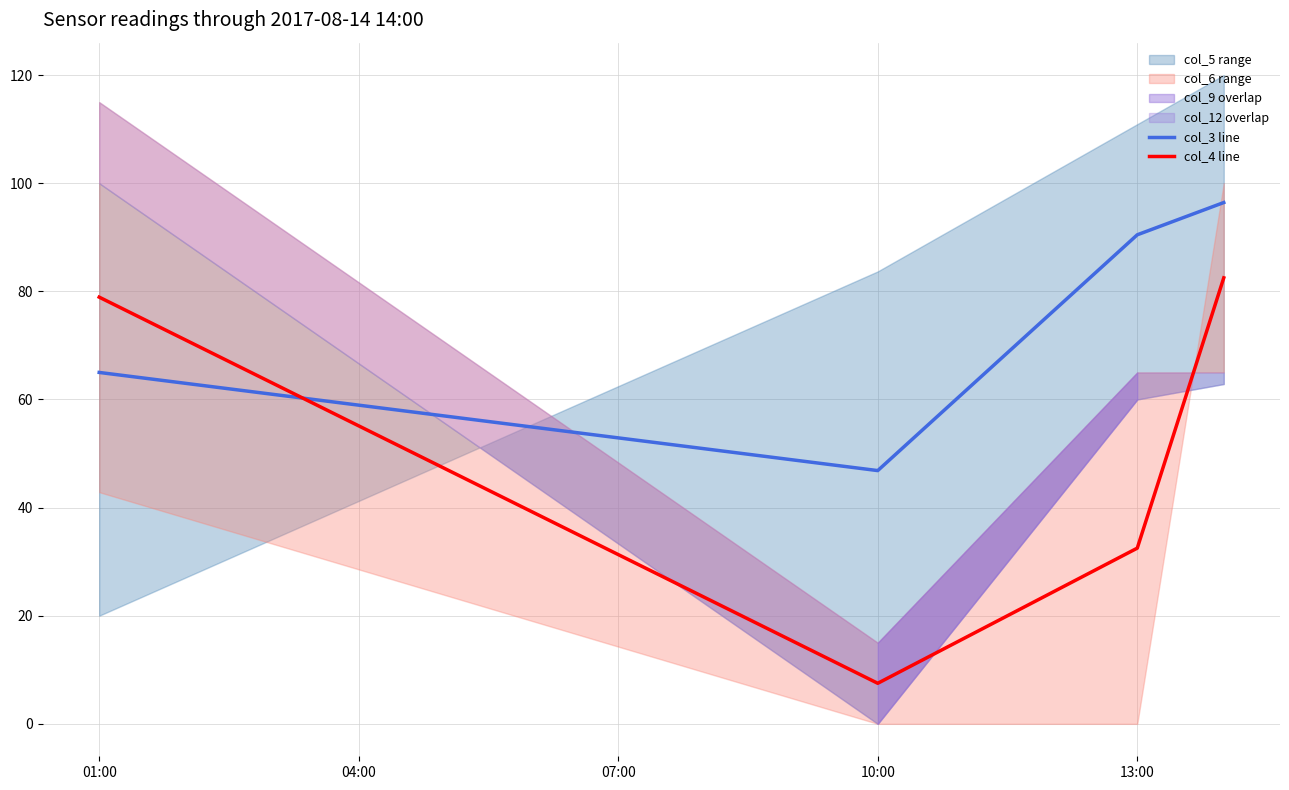

What is the difference between the col_3 line values at 01:00 and 10:00?

18.2